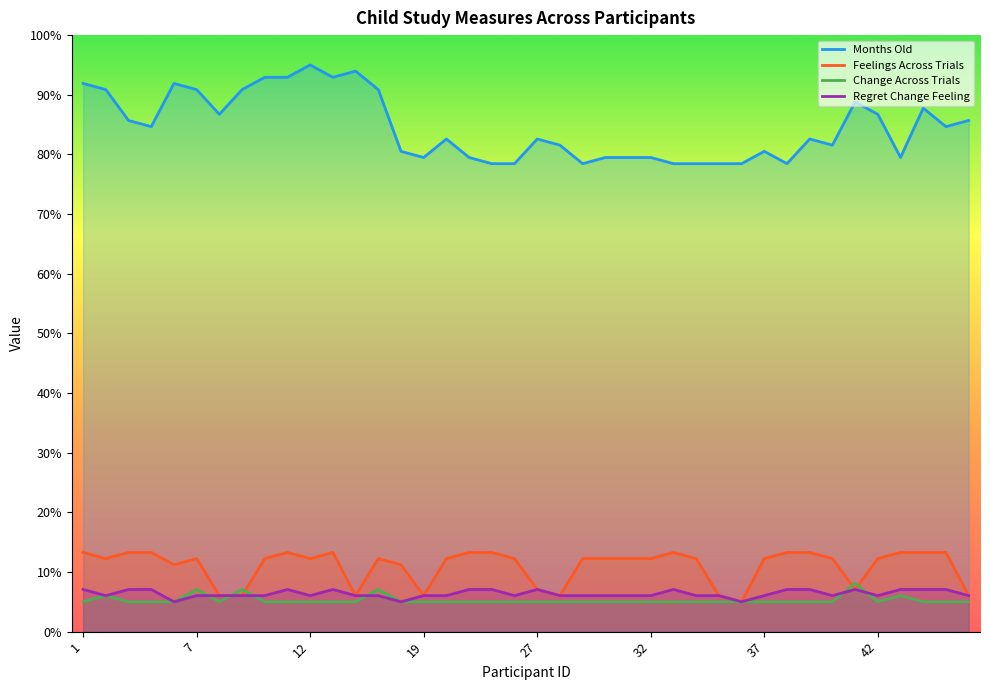

Where is the first local maximum for Months Old?

6